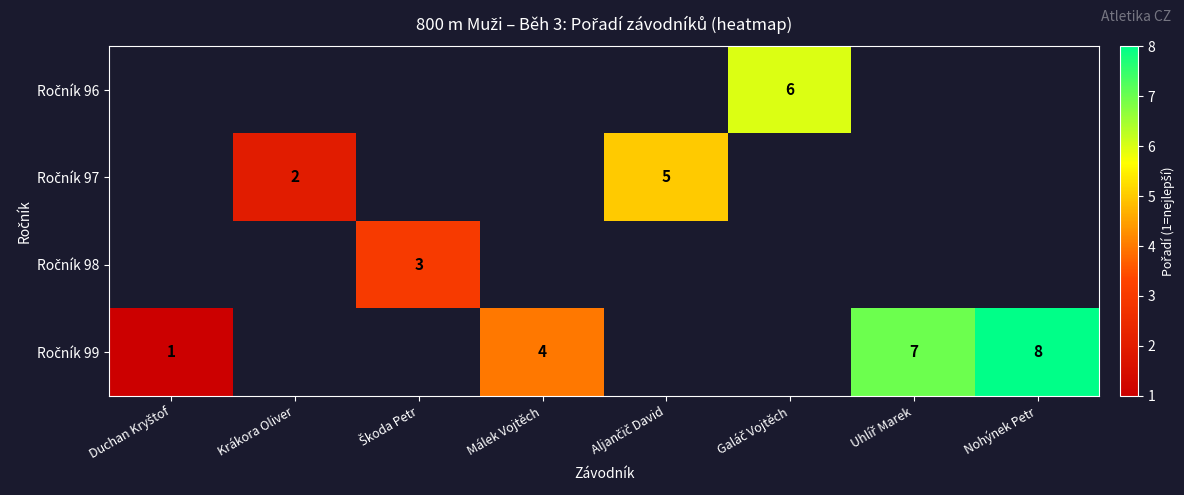

How many data points does each series have?

8